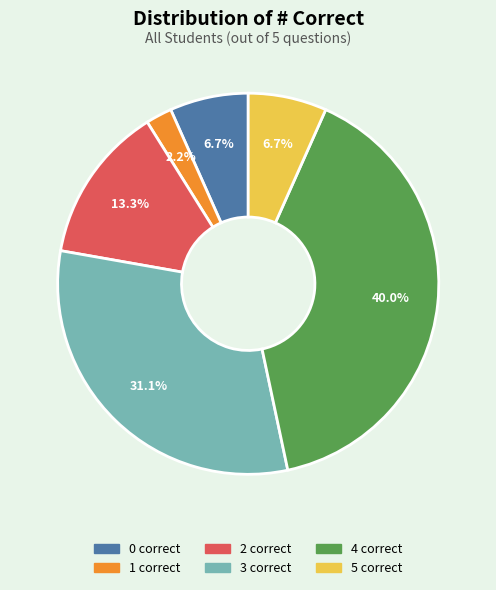

Count the number of slices in the pie.

6